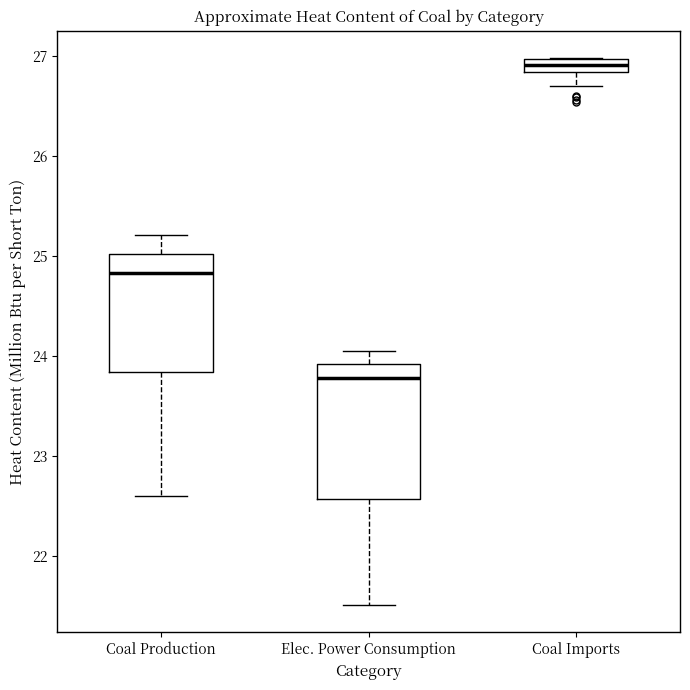

Where does the lower whisker of the box for Coal Imports end on the y-axis? The values are not printed on the chart, so give them approximately, as read against the axis.

26.7